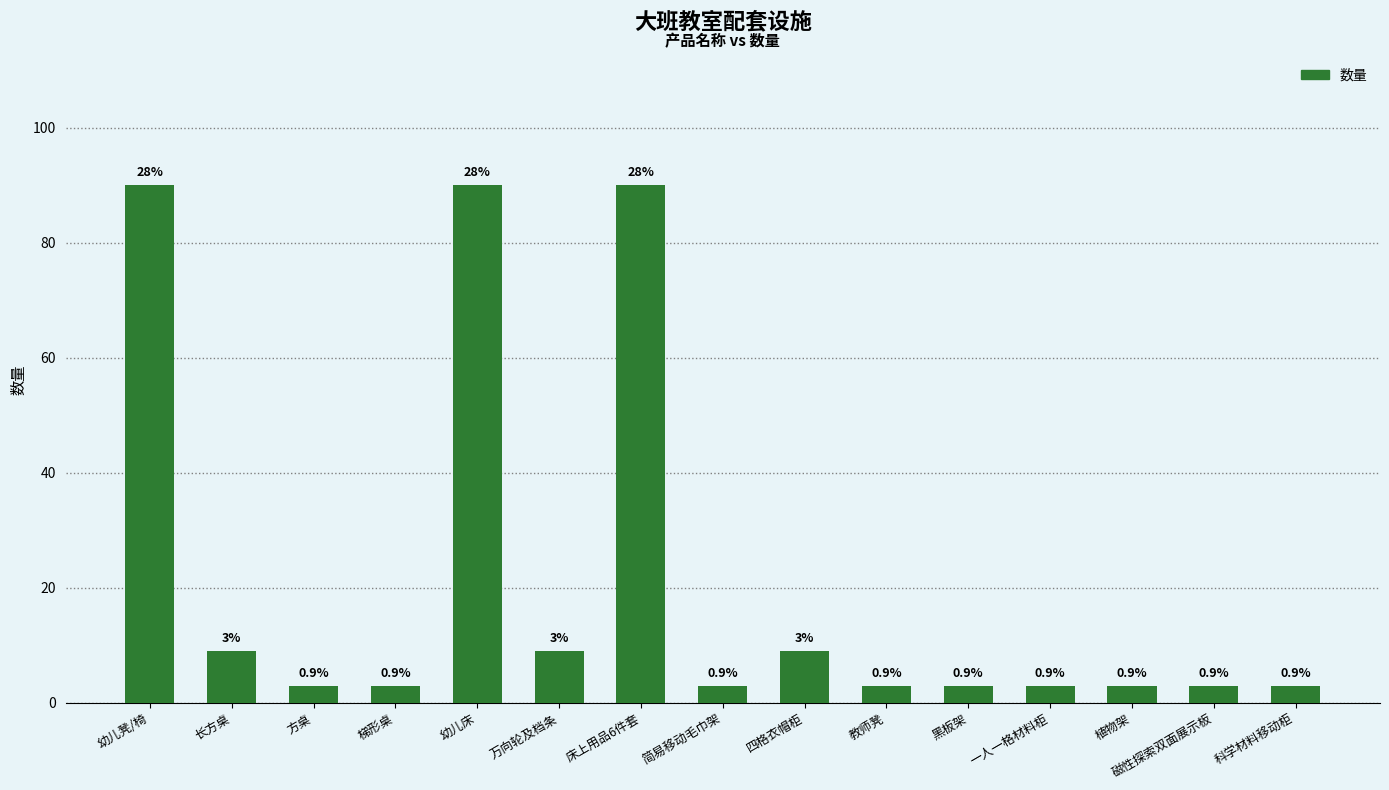

The chart shows a value of 4 at 四格衣帽柜. True or false?

False